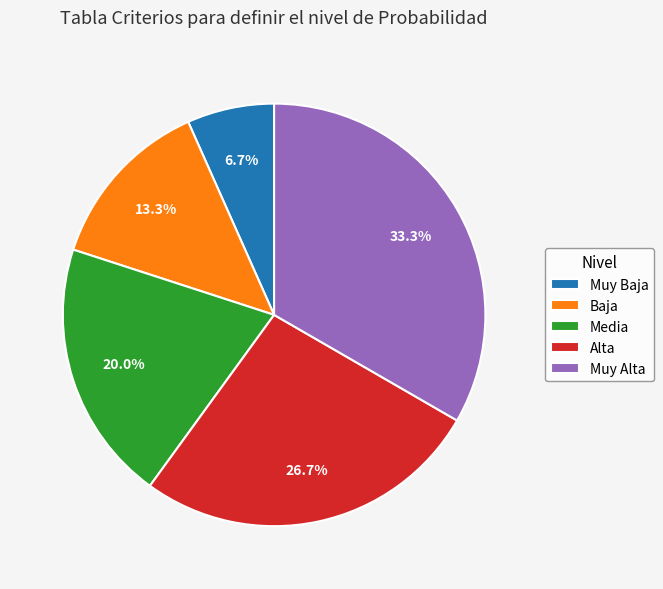

To the nearest percent, what is the difference between the Muy Alta and Muy Baja slice percentages?

27%